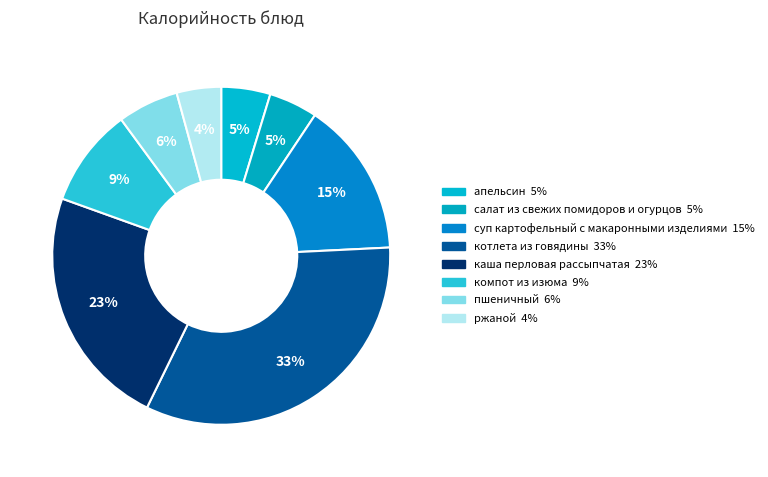

How many segments does this pie chart have?

8